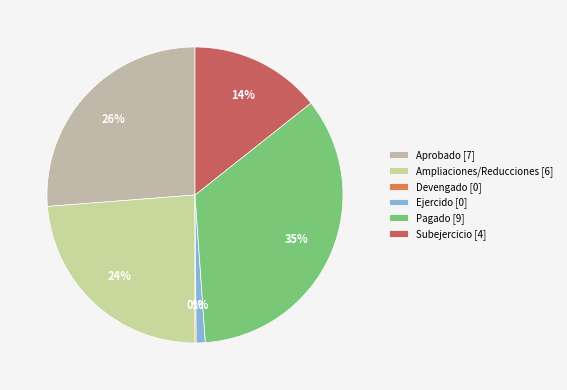

Is Pagado the majority of the pie?

No